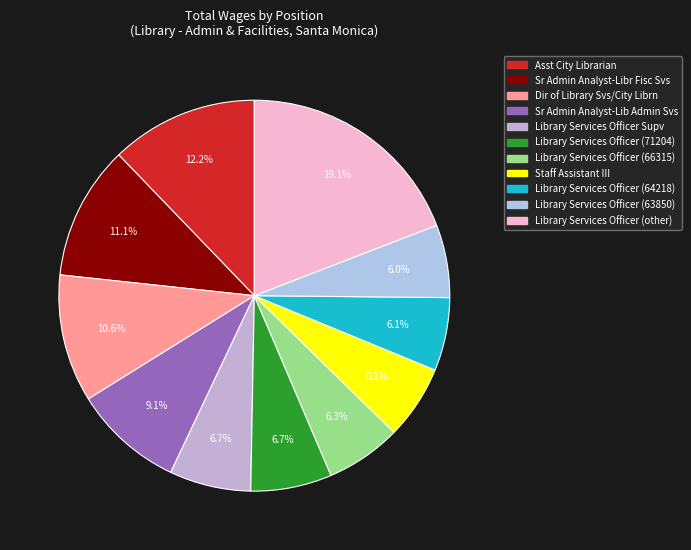

How many segments does this pie chart have?

11